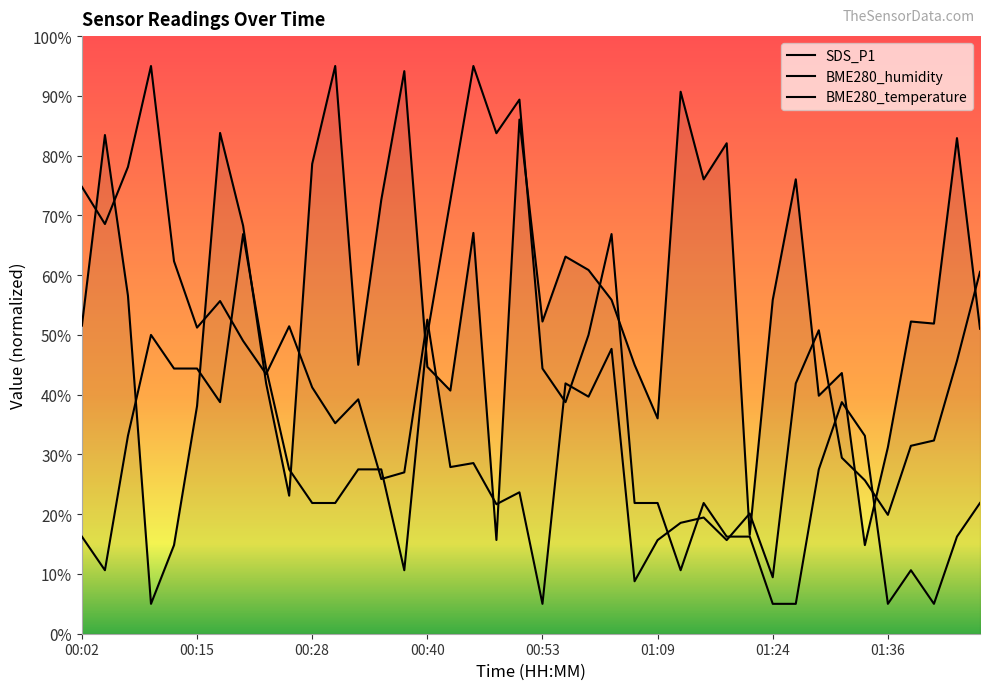

What is the average value of the BME280_temperature series?

33.8